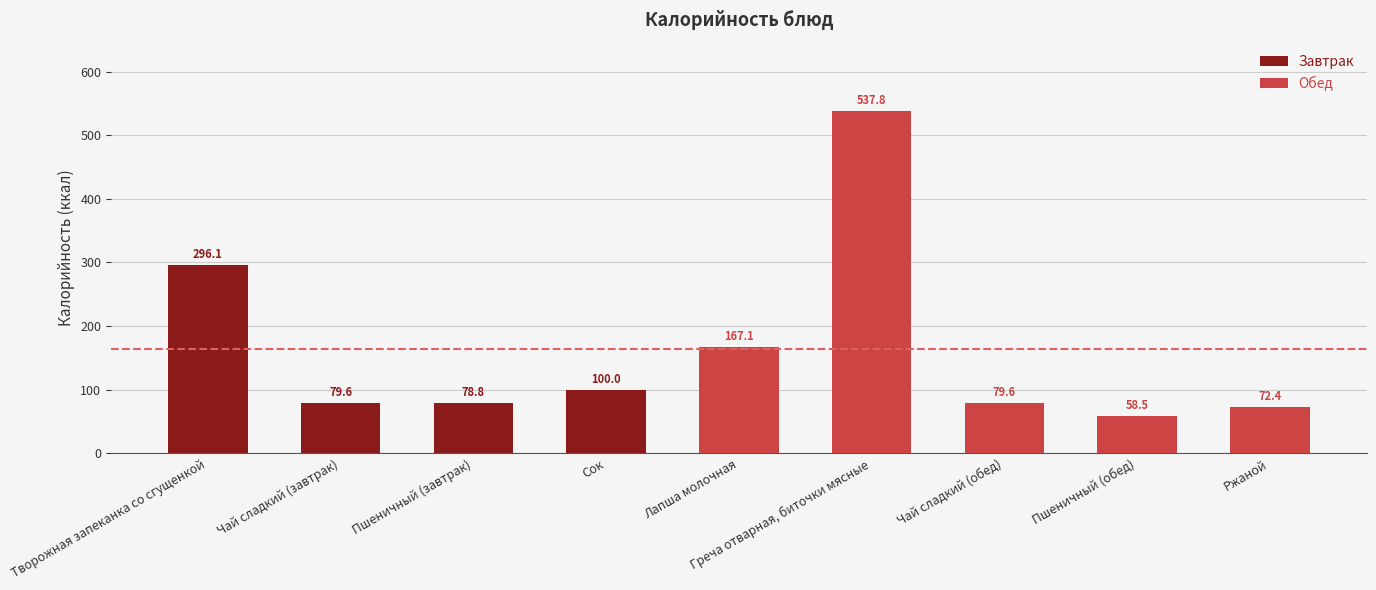

Reading left to right, transcribe all the data shown in this chart.

Творожная запеканка со сгущенкой=296.1	Чай сладкий (завтрак)=79.6	Пшеничный (завтрак)=78.8	Сок=100.0	Лапша молочная=167.1	Греча отварная, биточки мясные=537.8	Чай сладкий (обед)=79.6	Пшеничный (обед)=58.5	Ржаной=72.4